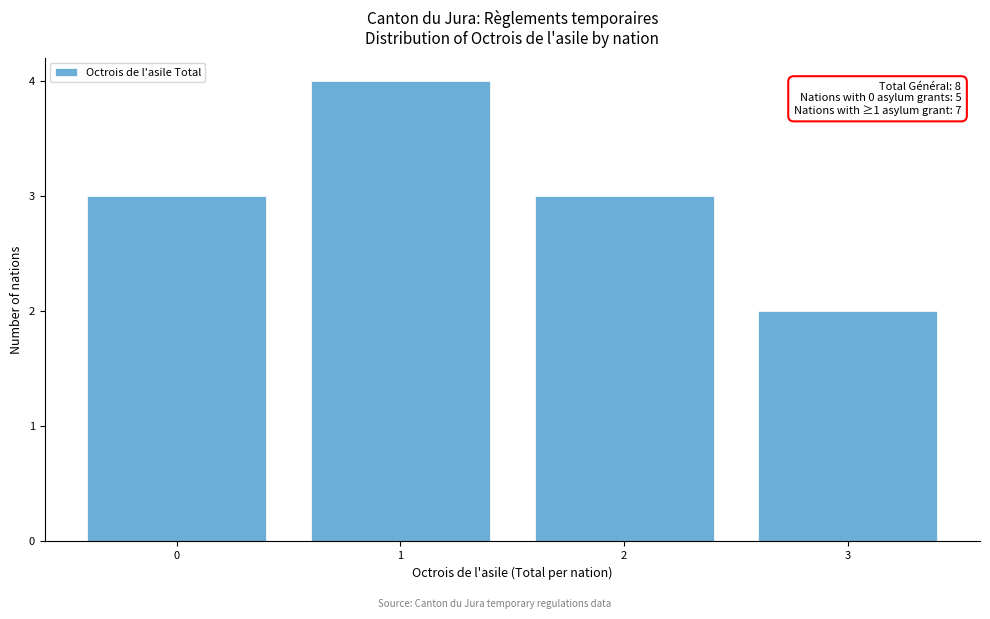

Reading right to left, what are all the values shown in this chart?

3=2	2=3	1=4	0=3